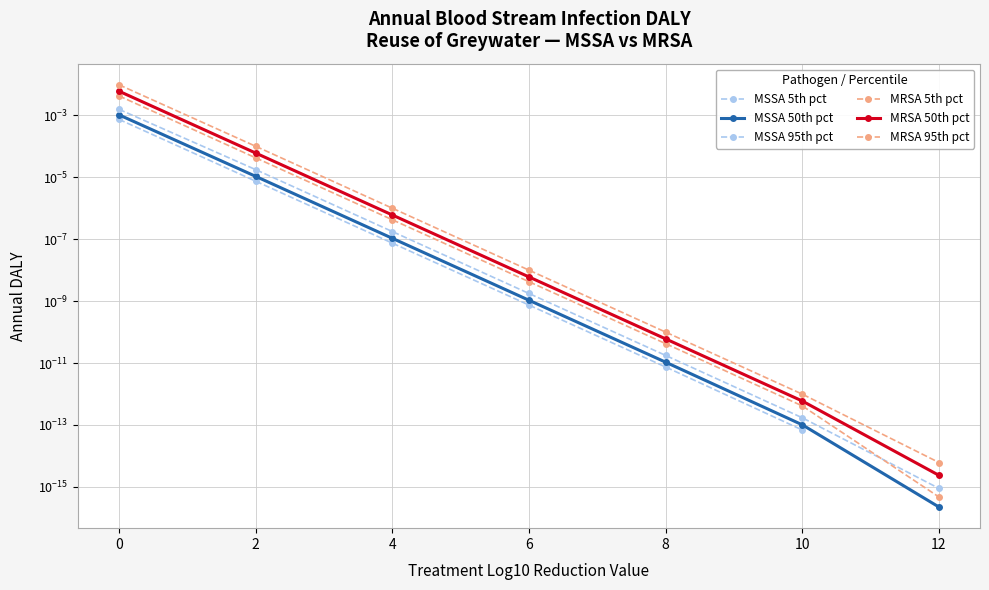

Rank the series by their maximum value, from lowest to highest.

MSSA 5th pct, MSSA 50th pct, MSSA 95th pct, MRSA 5th pct, MRSA 50th pct, MRSA 95th pct